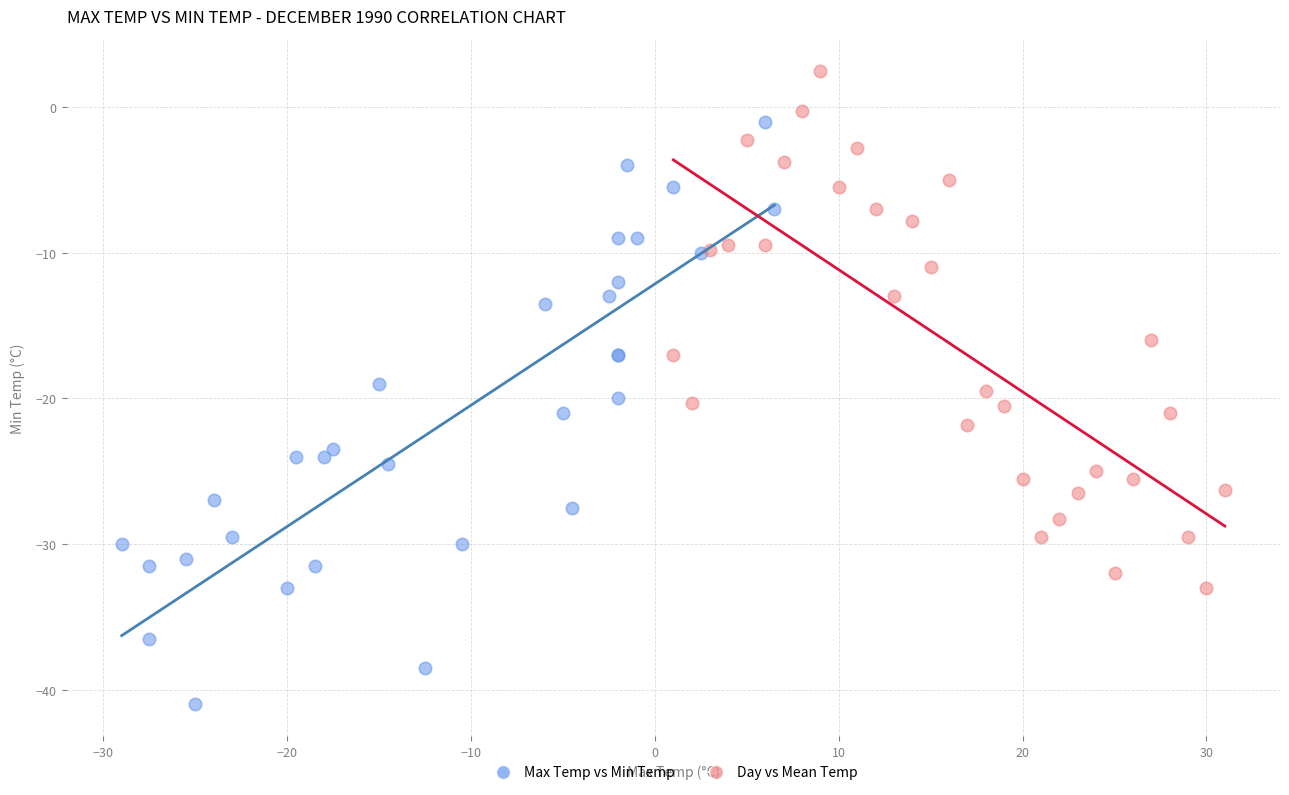

Which series reaches the maximum Y coordinate?

Day vs Mean Temp